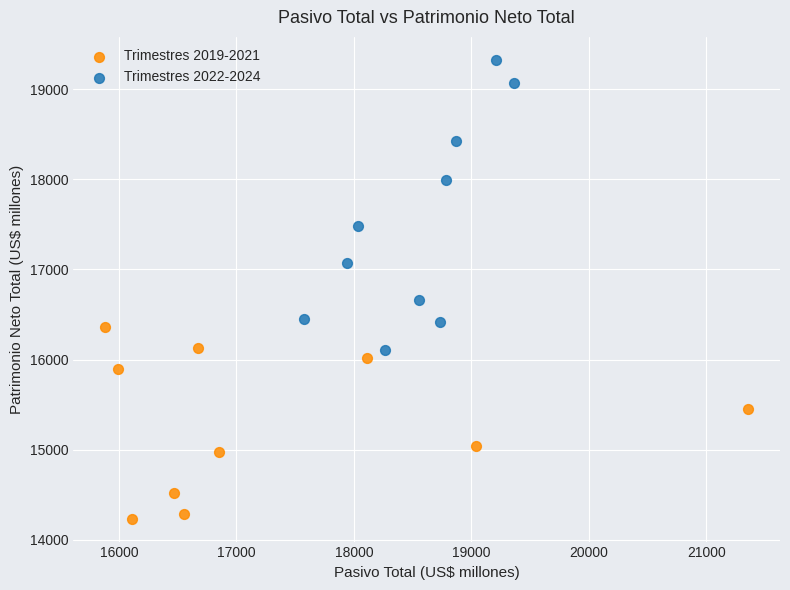

Which series contains the lowest Y value?

Trimestres 2019-2021